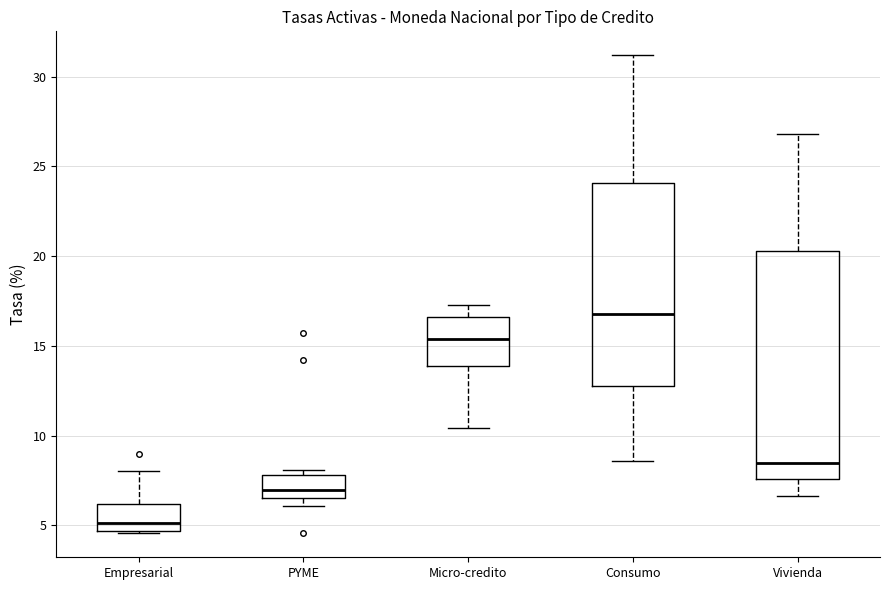

Reading left to right, transcribe this box plot: for each box, give where its median line is, the range the box spans, and where its two whiskers end, as read against the y-axis. The values are not printed on the chart, so give them approximately, as read against the axis.

Empresarial: median 5.0, box 4.5 to 6.0, whiskers 4.5 to 8.0
PYME: median 7.0, box 6.5 to 8.0, whiskers 6.0 to 8.0 (just above the box's upper edge)
Micro-credito: median 15.5, box 14.0 to 16.5, whiskers 10.5 to 17.5
Consumo: median 17.0, box 13.0 to 24.0, whiskers 8.5 to 31.0
Vivienda: median 8.5, box 7.5 to 20.5, whiskers 6.5 to 27.0